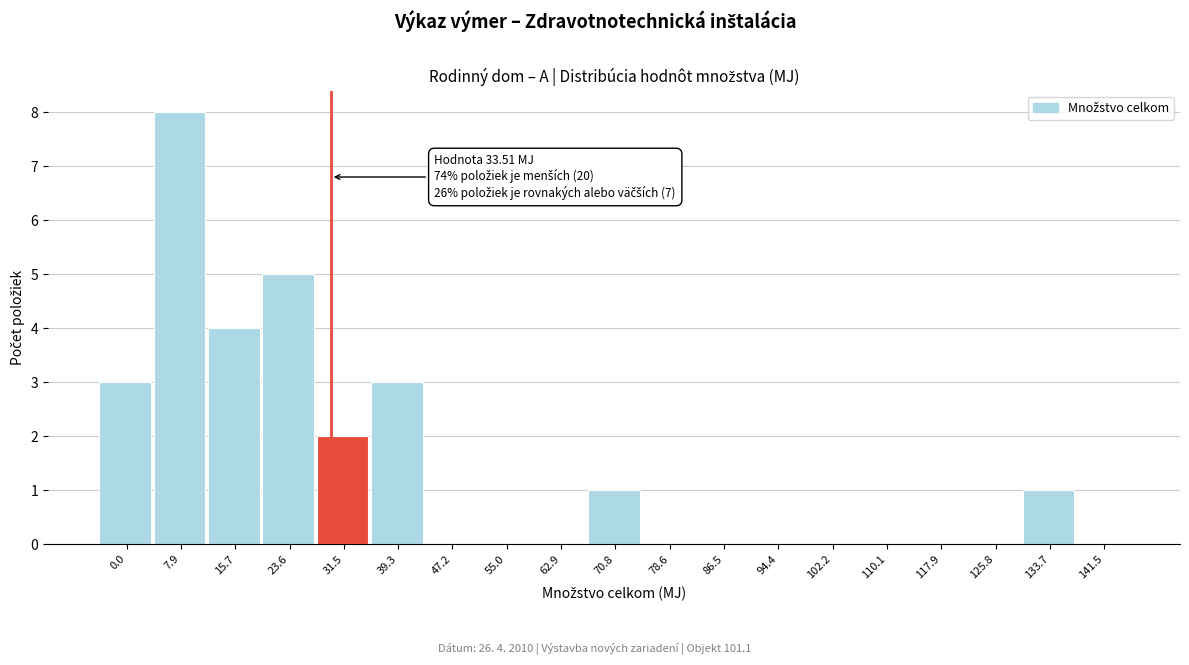

Reading left to right, extract all data points from this chart.

0.0=3	7.9=8	15.7=4	23.6=5	31.5=2	39.3=3	47.2=0	55.0=0	62.9=0	70.8=1	78.6=0	86.5=0	94.4=0	102.2=0	110.1=0	117.9=0	125.8=0	133.7=1	141.5=0